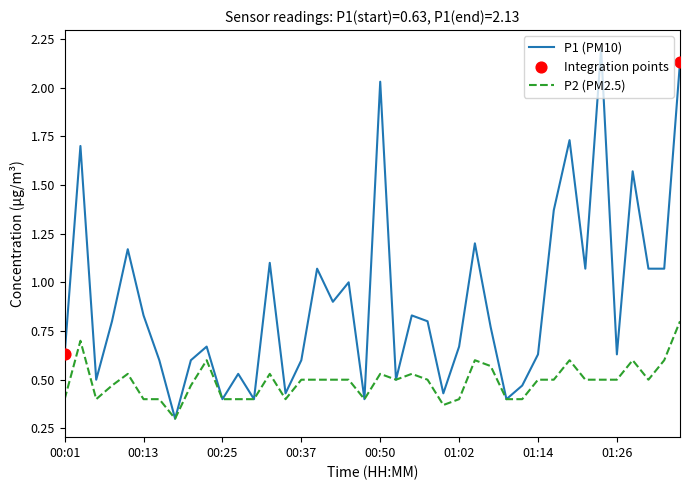

Which series has the largest total across all categories?

P1 (PM10)